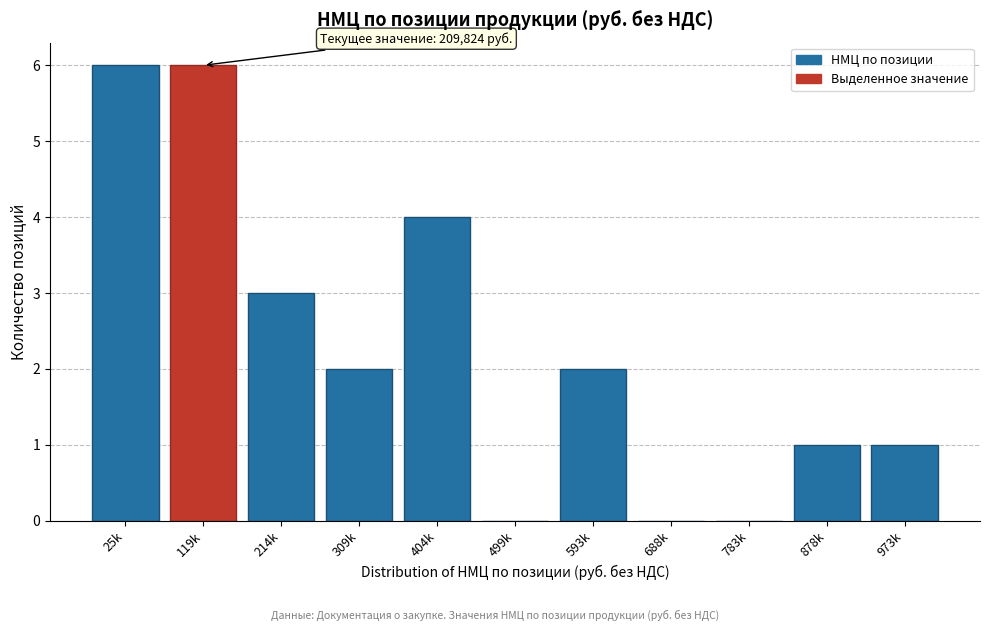

Reading left to right, extract all data points from this chart.

25k=6	119k=6	214k=3	309k=2	404k=4	499k=0	593k=2	688k=0	783k=0	878k=1	973k=1